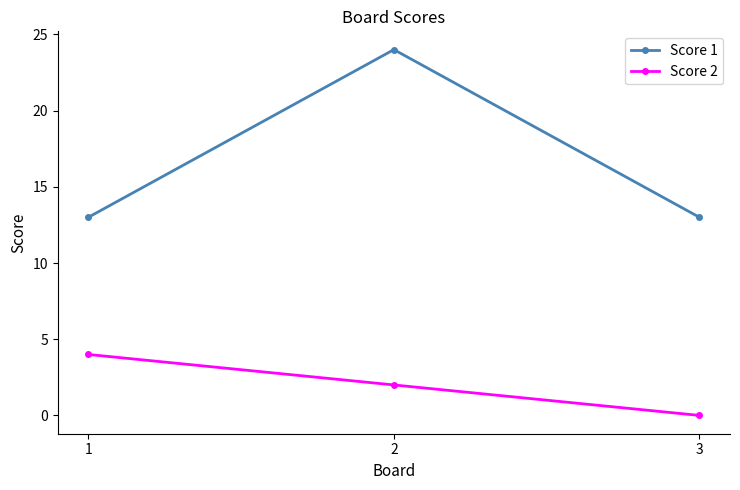

How many Score 1 values are between 13 and 24?

3